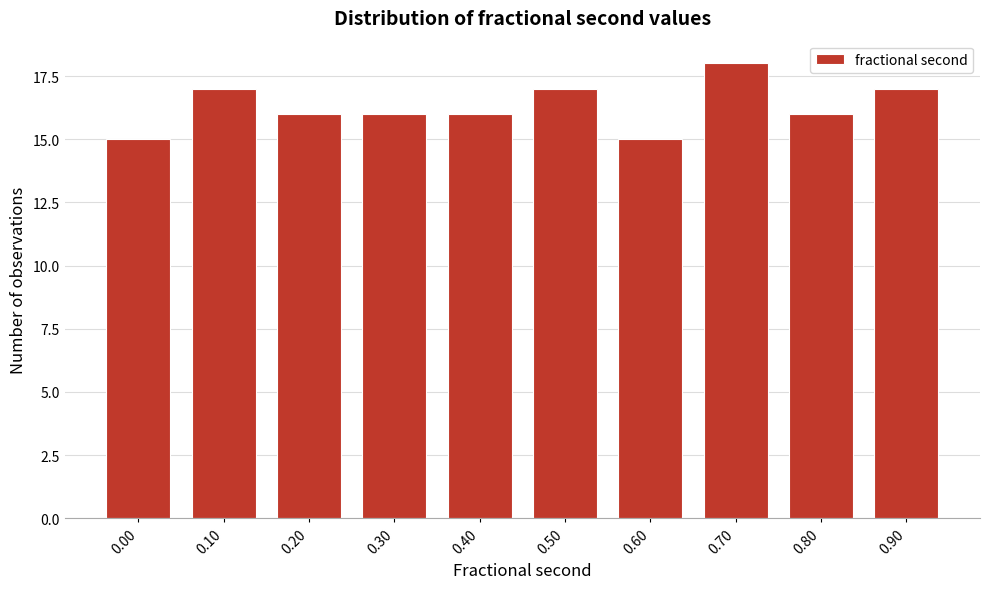

Reading left to right, transcribe all the data shown in this chart.

0.00=15	0.10=17	0.20=16	0.30=16	0.40=16	0.50=17	0.60=15	0.70=18	0.80=16	0.90=17